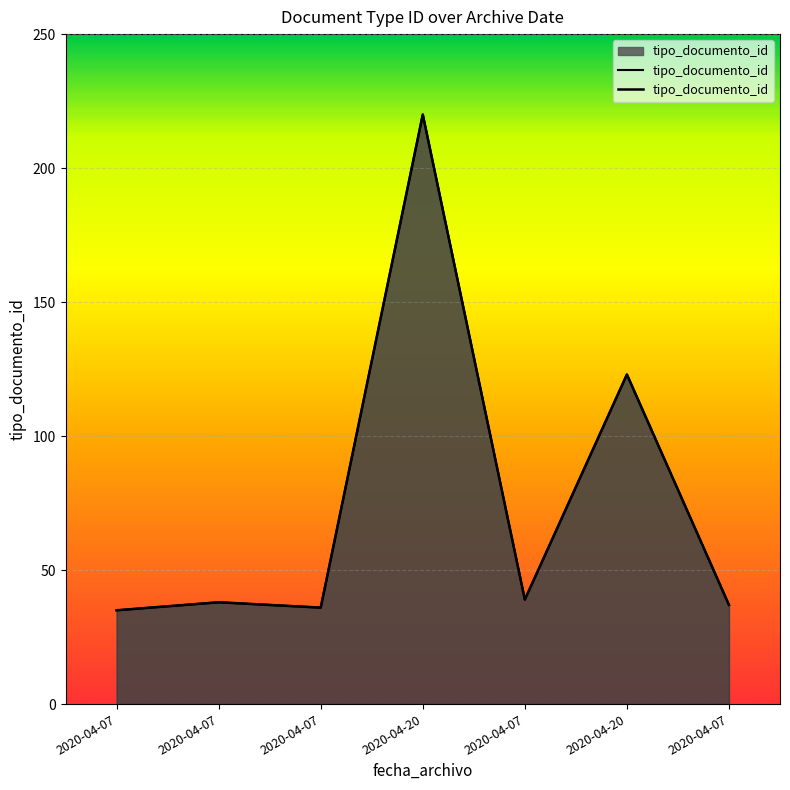

What is the sum of the values at 2020-04-07 and 2020-04-07?

77